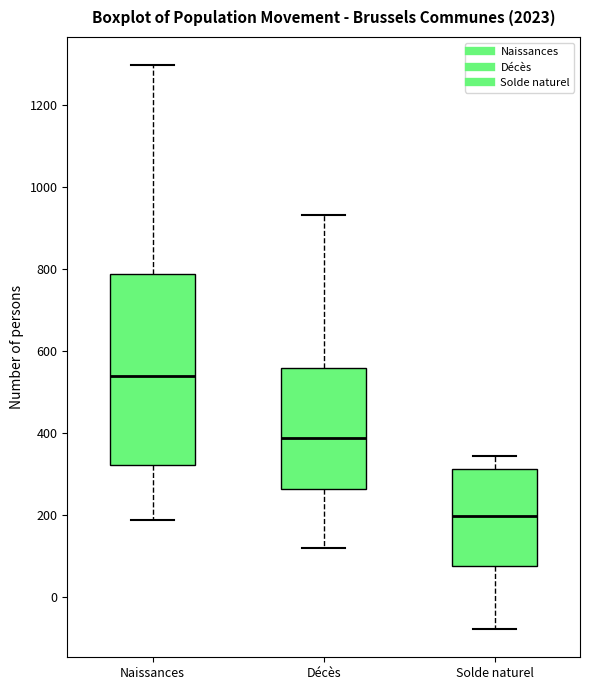

Reading left to right, transcribe this box plot: for each box, give where its median line is, the range the box spans, and where its two whiskers end, as read against the y-axis. The values are not printed on the chart, so give them approximately, as read against the axis.

Naissances: median 540, box 320 to 780, whiskers 180 to 1300
Décès: median 380, box 260 to 560, whiskers 120 to 940
Solde naturel: median 200, box 80 to 320, whiskers -80 to 340